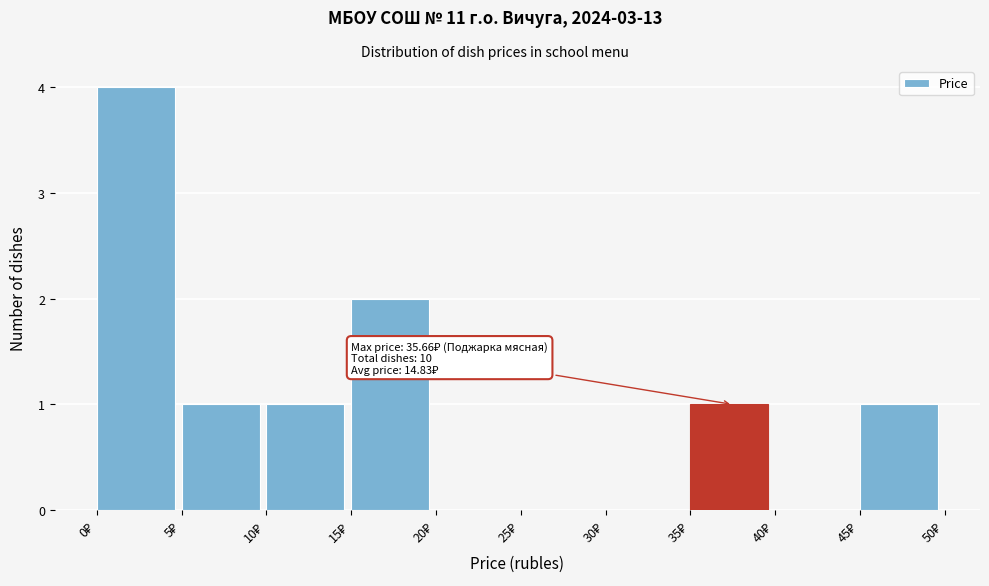

Over which range of the x-axis is the bar tallest?

0 to 5